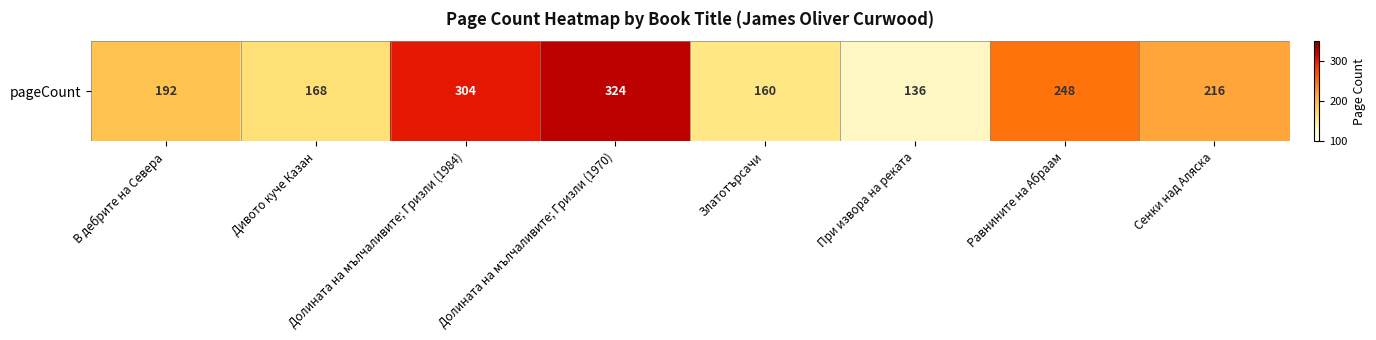

What is the average value?

218